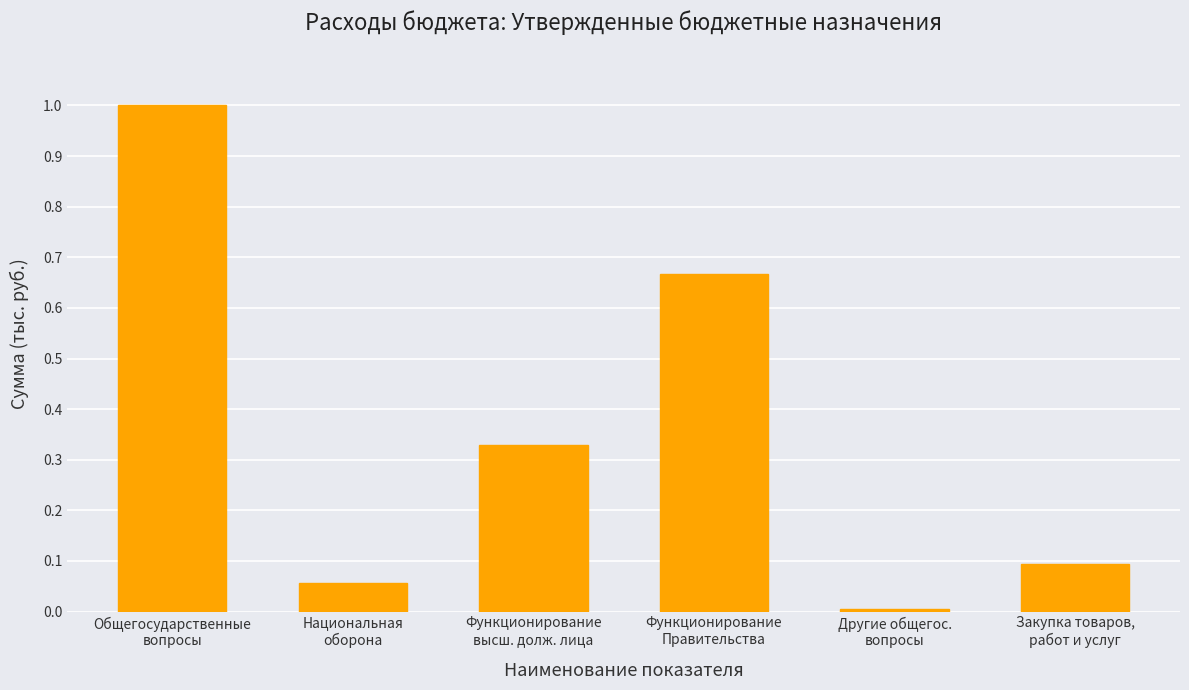

True or false: the data shows 0.0 at Закупка товаров,
работ и услуг.

False